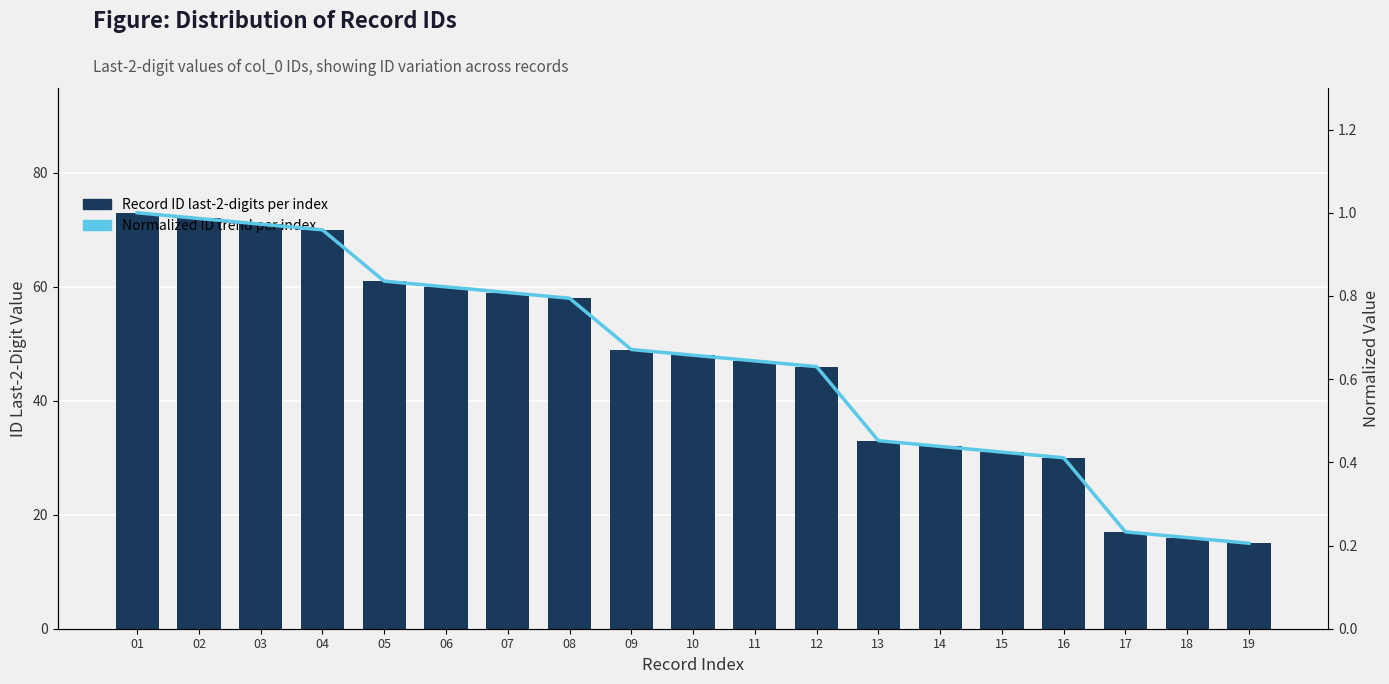

Reading right to left, list all the values displayed in this chart.

Record ID last-2-digits per index: 19=15.0	18=16.0	17=17.0	16=30.0	15=31.0	14=32.0	13=33.0	12=46.0	11=47.0	10=48.0	09=49.0	08=58.0	07=59.0	06=60.0	05=61.0	04=70.0	03=71.0	02=72.0	01=73.0
Normalized ID trend per index: 19=0.2	18=0.2	17=0.2	16=0.4	15=0.4	14=0.4	13=0.5	12=0.6	11=0.6	10=0.7	09=0.7	08=0.8	07=0.8	06=0.8	05=0.8	04=1.0	03=1.0	02=1.0	01=1.0